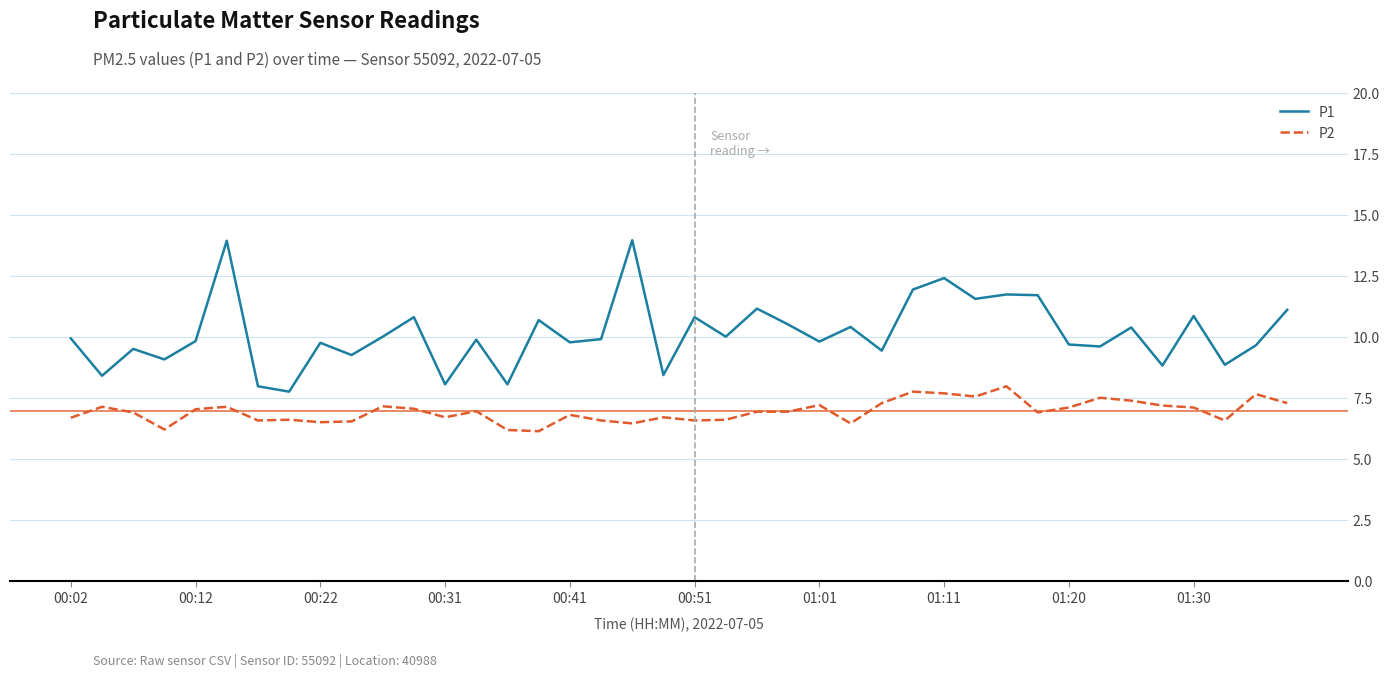

Does the chart have visible grid lines?

Yes